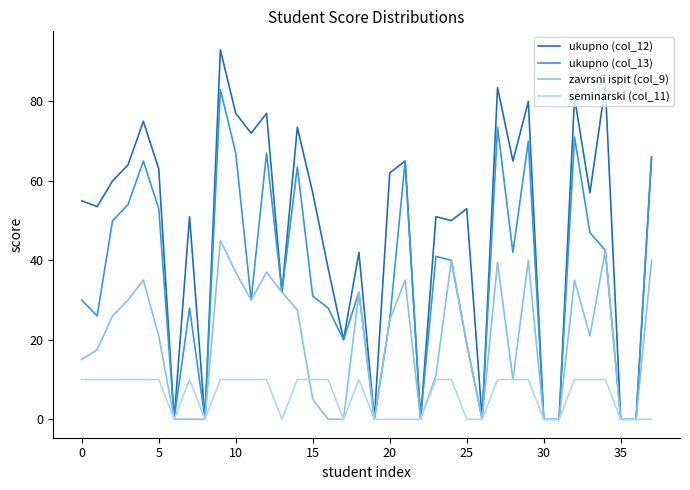

True or false: zavrsni ispit (col_9) has more than 0 points higher than both neighbors.

True